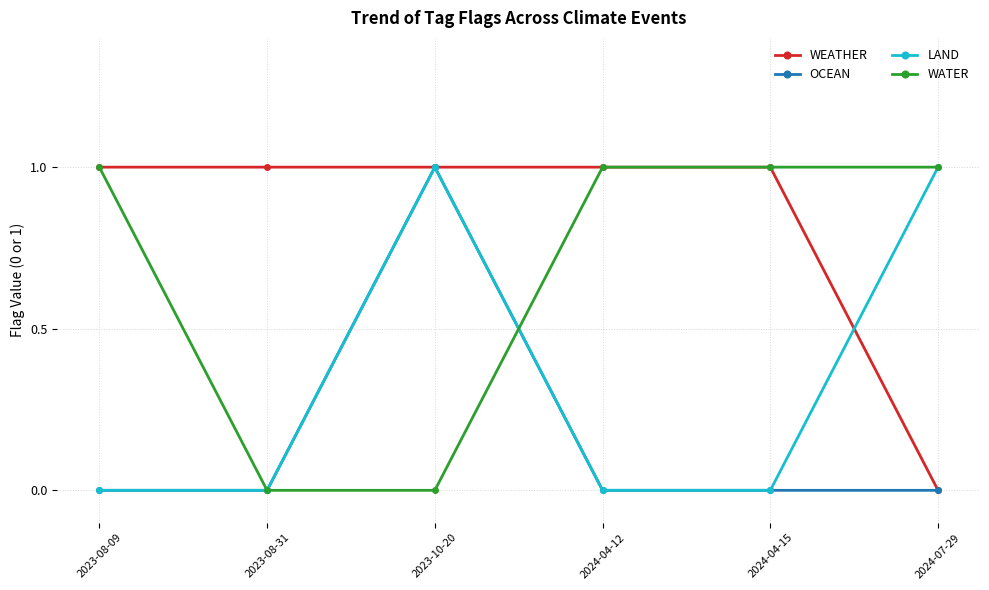

What is the spread (max minus min) of values at 2024-04-12?

1